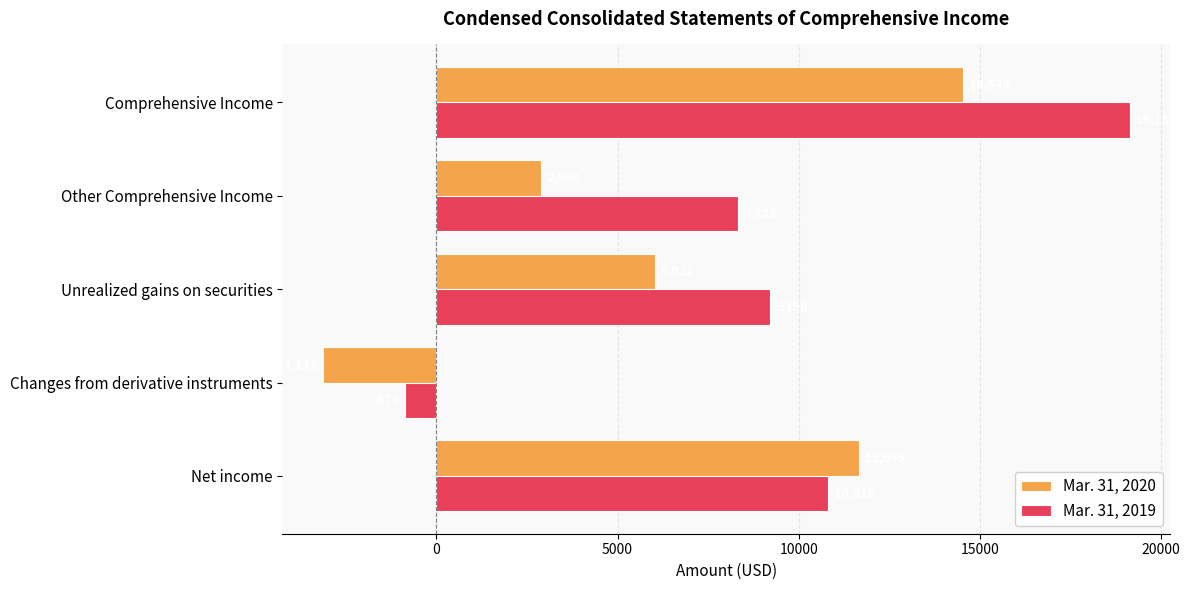

Rank the categories by Mar. 31, 2019 value from lowest to highest.

Changes from derivative instruments, Other Comprehensive Income, Unrealized gains on securities, Net income, Comprehensive Income